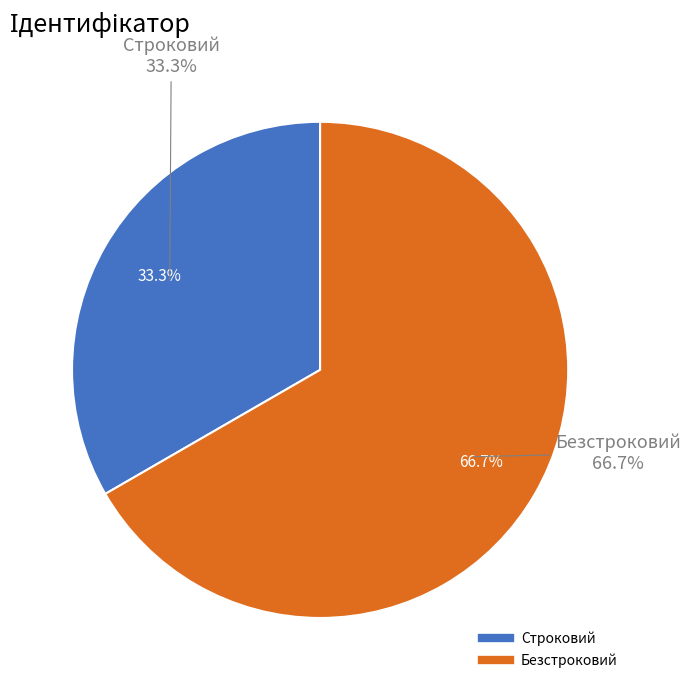

True or false: Безстроковий accounts for 67% of the total.

True